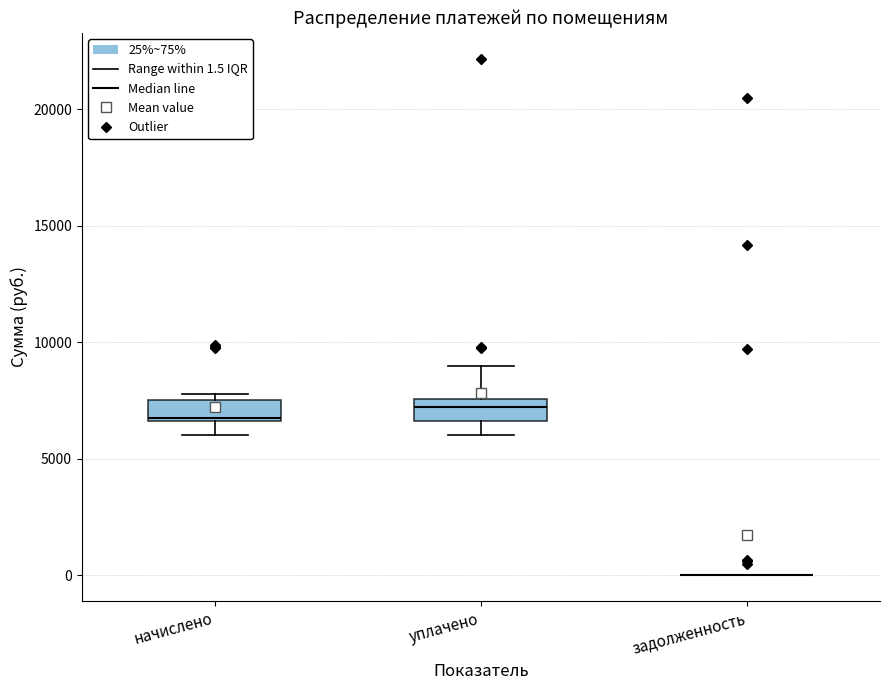

Reading left to right, transcribe this box plot: for each box, give where its median line is, the range the box spans, and where its two whiskers end, as read against the y-axis. The values are not printed on the chart, so give them approximately, as read against the axis.

начислено: median 6500, box 6500 to 7500, whiskers 6000 to 8000
уплачено: median 7000, box 6500 to 7500, whiskers 6000 to 9000
задолженность: box collapsed to a line at 0, whiskers 0 to 0